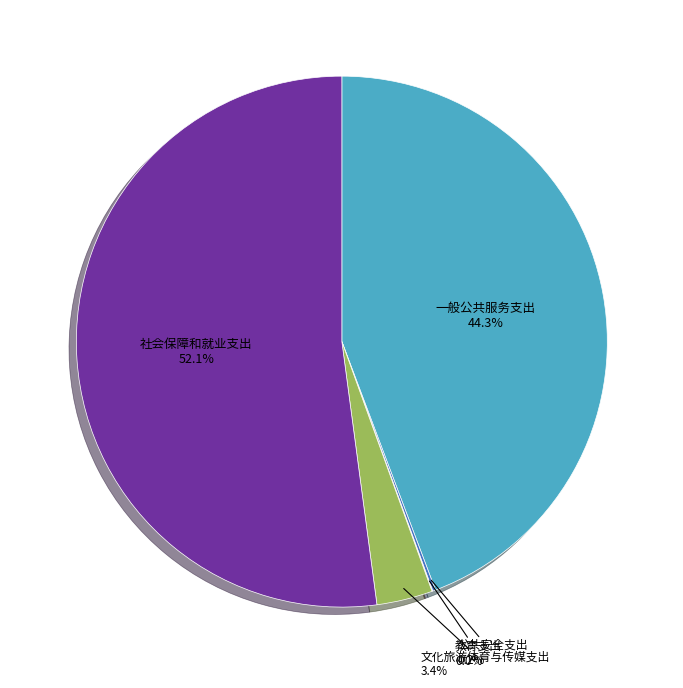

Do 社会保障和就业支出 and 文化旅游体育与传媒支出 together represent more than half of the pie?

Yes